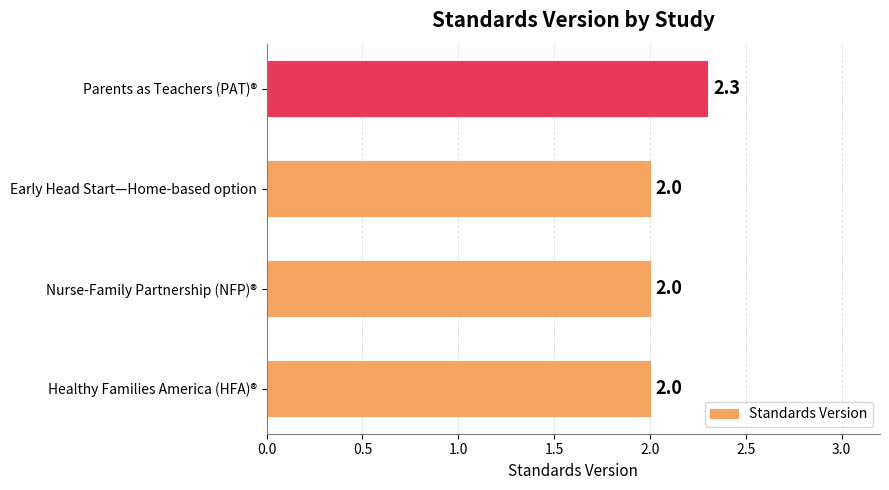

What is the change in value from Early Head Start—Home-based option to Parents as Teachers (PAT)®?

+0.3